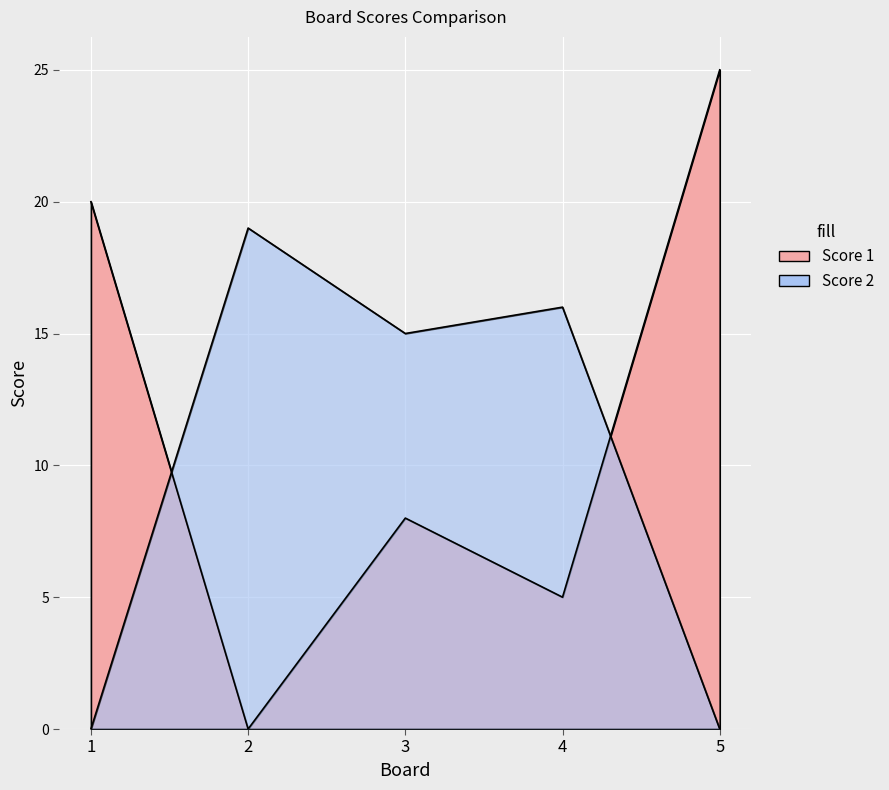

What is the highest value of the Score 1 series?

25